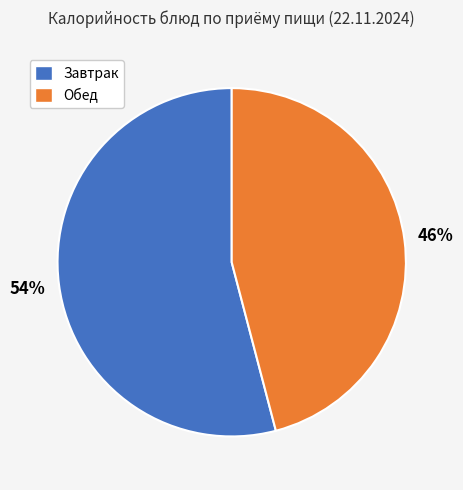

What is the smallest slice in the pie chart?

Обед